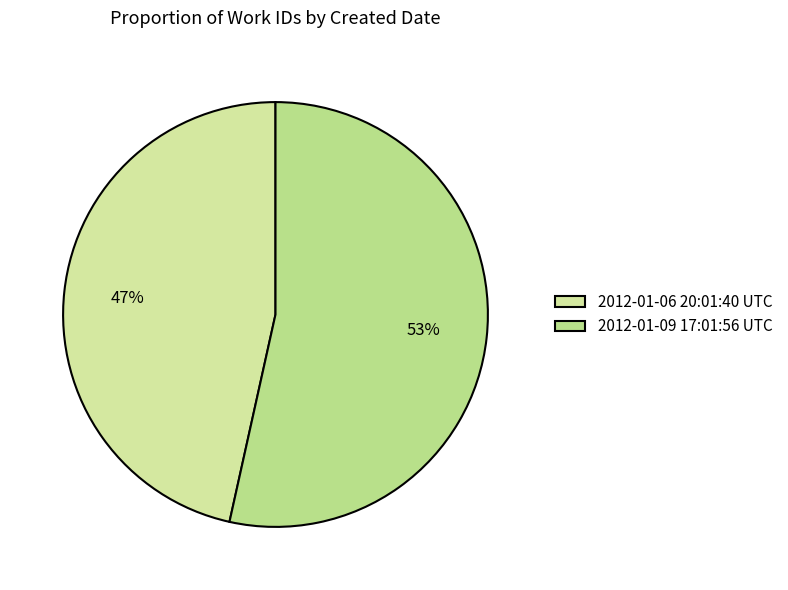

Which category accounts for the majority?

2012-01-09 17:01:56 UTC